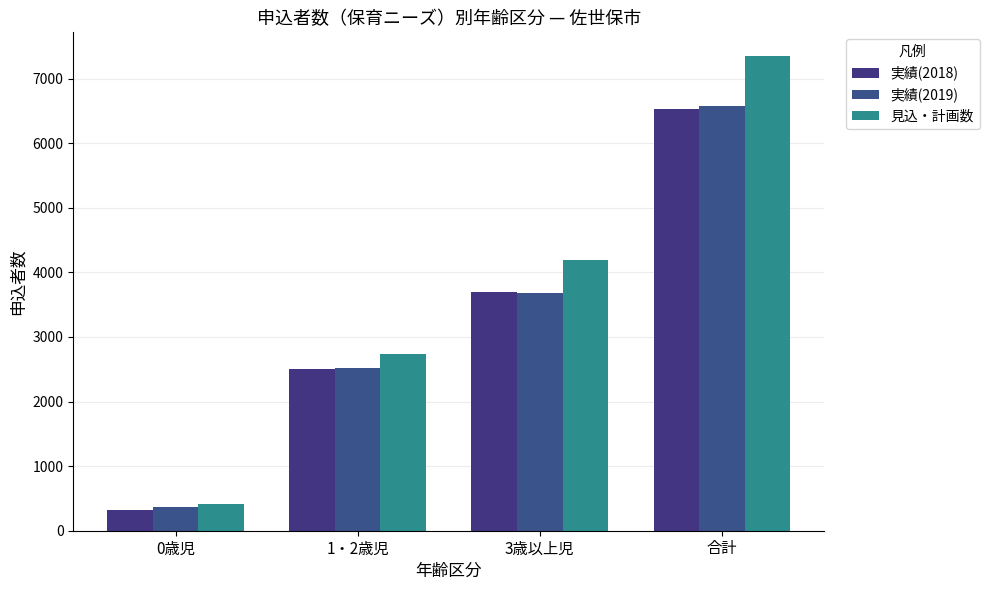

What are all the series names shown in the legend?

実績(2018), 実績(2019), 見込・計画数